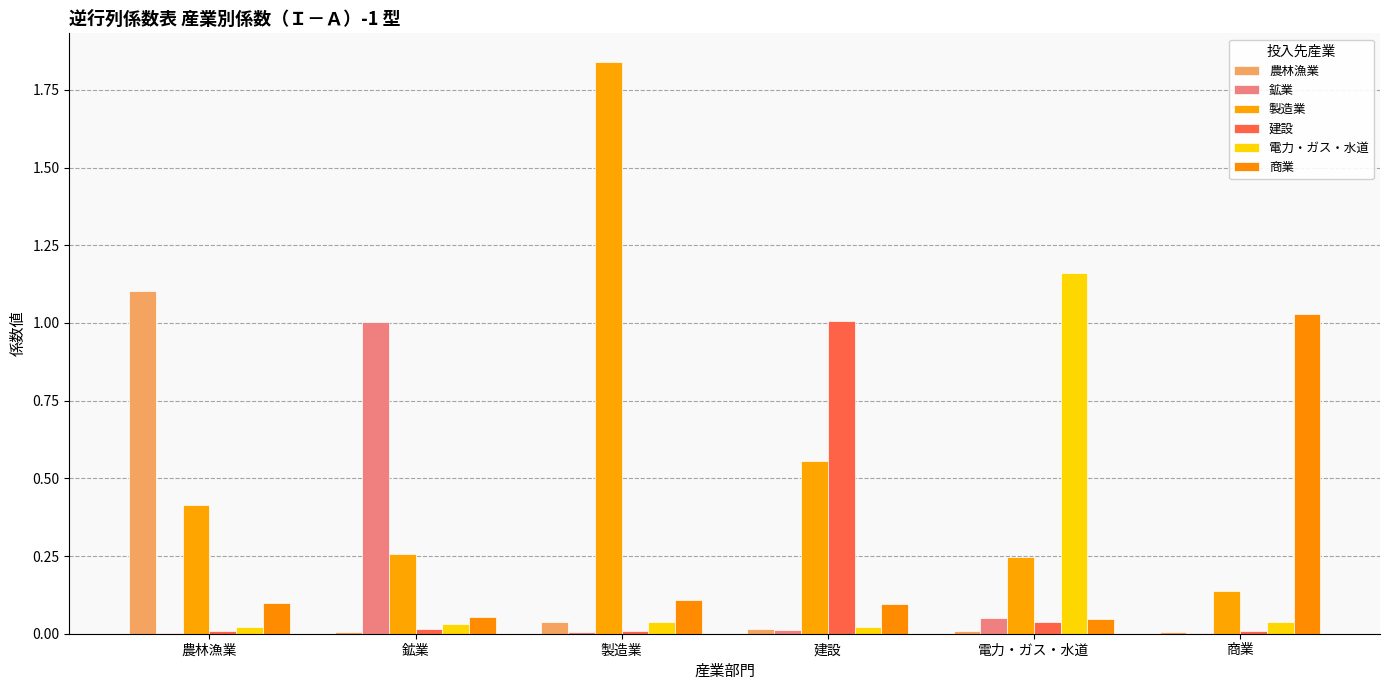

Reading right to left, extract all data points from this chart.

農林漁業: 0.0	0.0	0.0	0.0	0.0	1.1
鉱業: 0.0	0.1	0.0	0.0	1.0	0.0
製造業: 0.1	0.2	0.6	1.8	0.3	0.4
建設: 0.0	0.0	1.0	0.0	0.0	0.0
電力・ガス・水道: 0.0	1.2	0.0	0.0	0.0	0.0
商業: 1.0	0.0	0.1	0.1	0.1	0.1